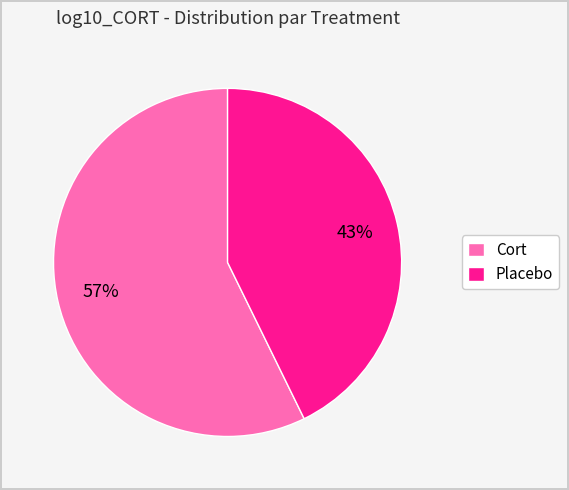

Rank the categories by value from lowest to highest.

Placebo, Cort